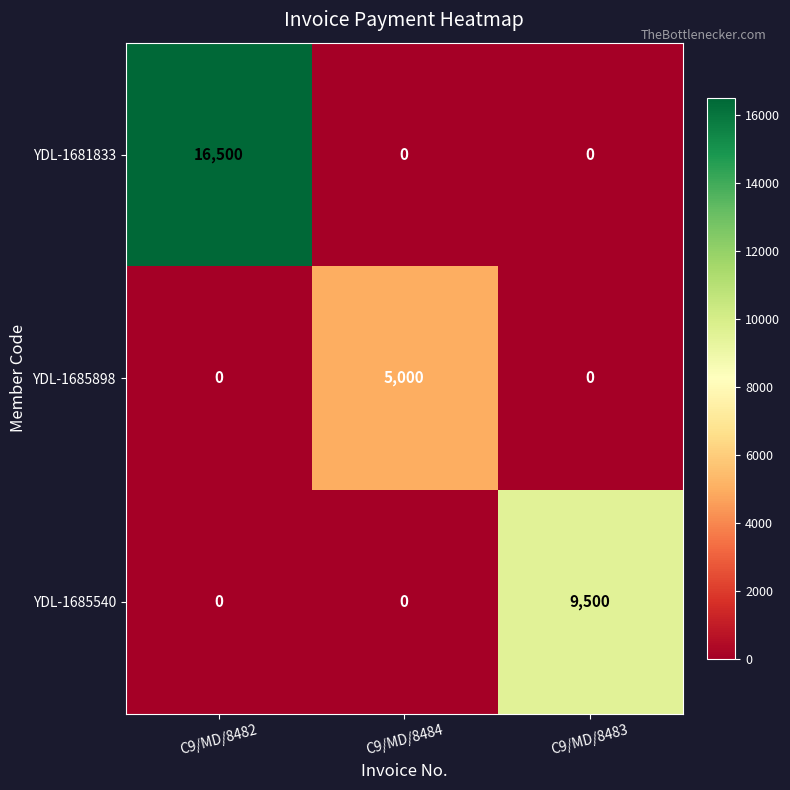

At which label does YDL-1685540 reach its peak?

C9/MD/8483